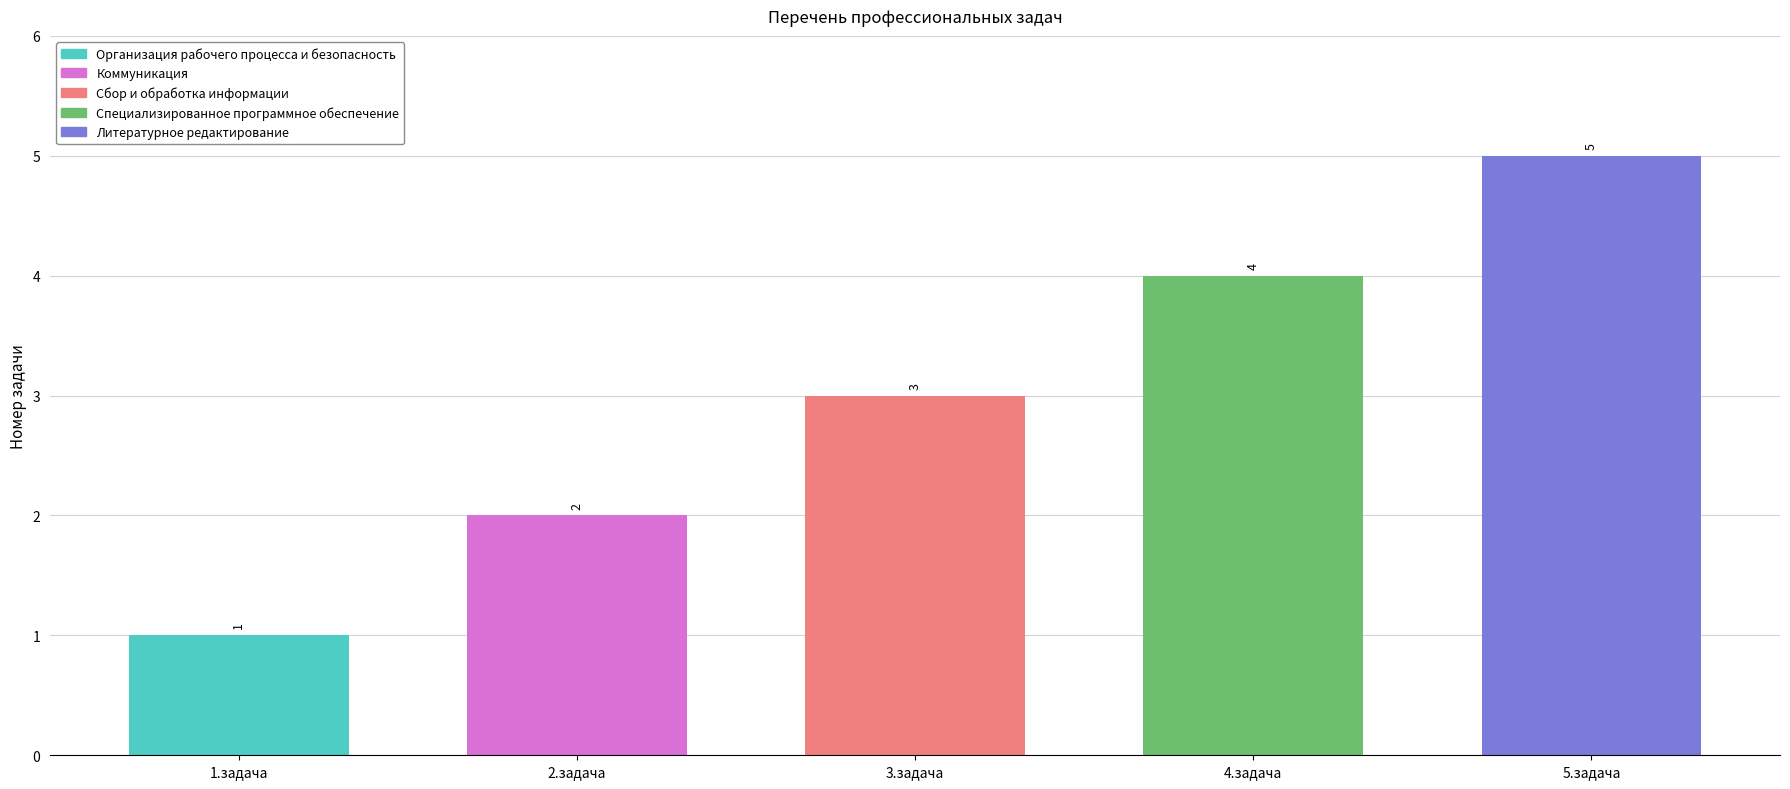

Reading left to right, what are all the values shown in this chart?

Организация рабочего
процесса и безопасность=1	Коммуникация=2	Сбор и обработка
информации=3	Специализированное
программное обеспечение=4	Литературное
редактирование=5